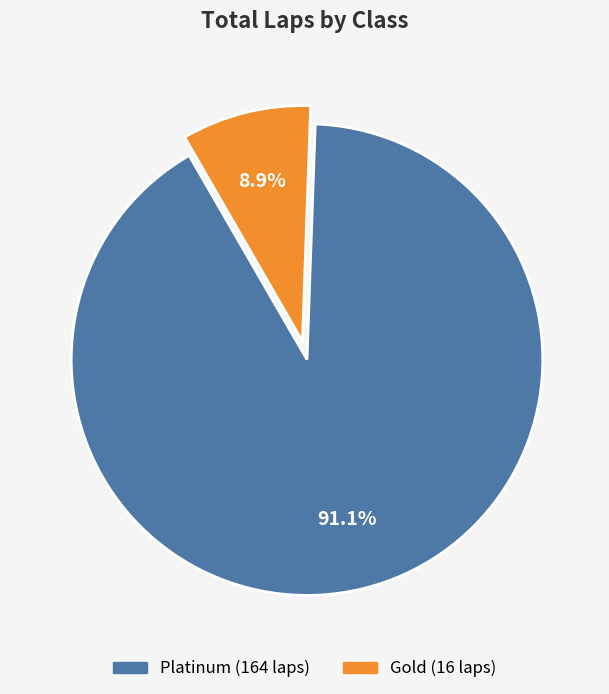

Is there a majority slice in this chart?

Yes